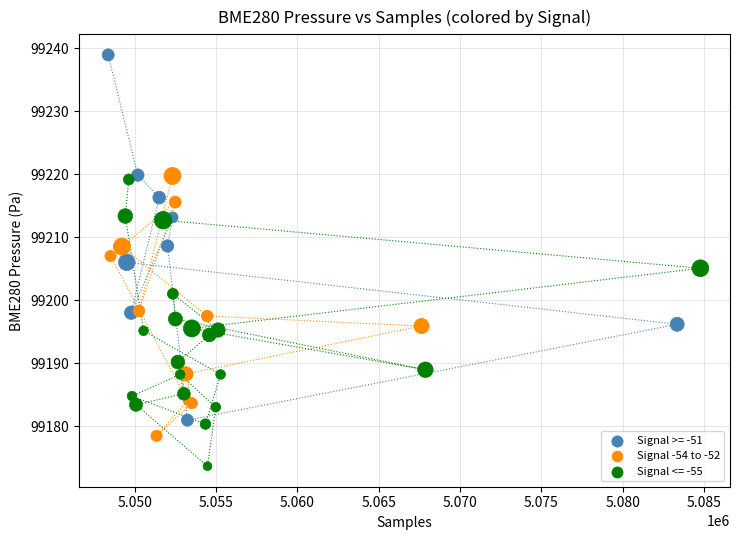

Which series contains the lowest Y value?

Signal <= -55